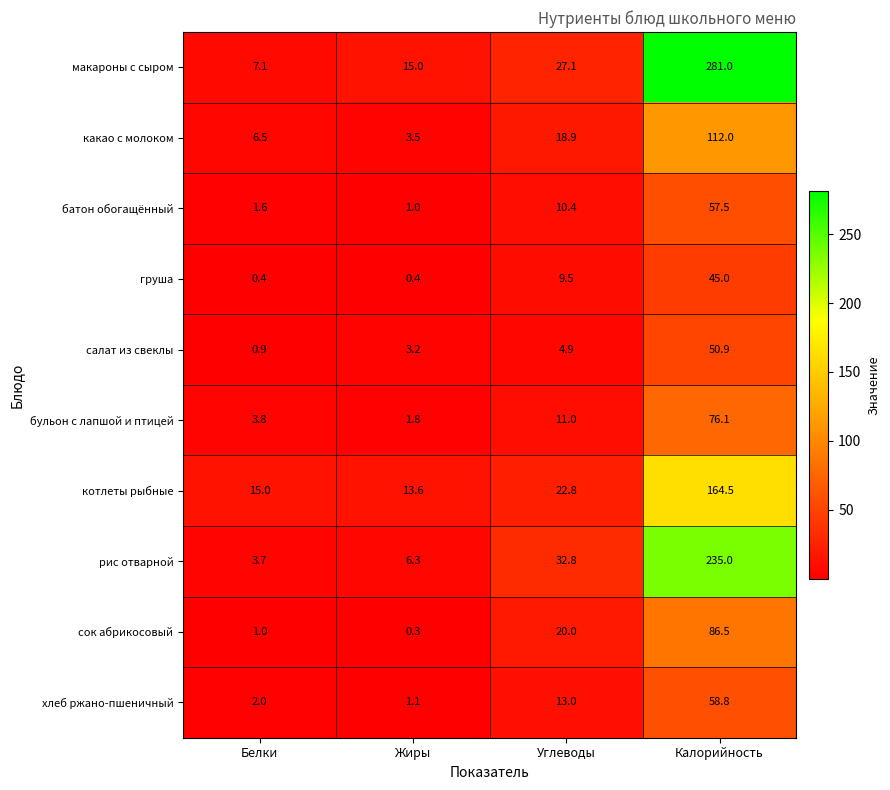

Which series has the largest range (max minus min)?

макароны с сыром